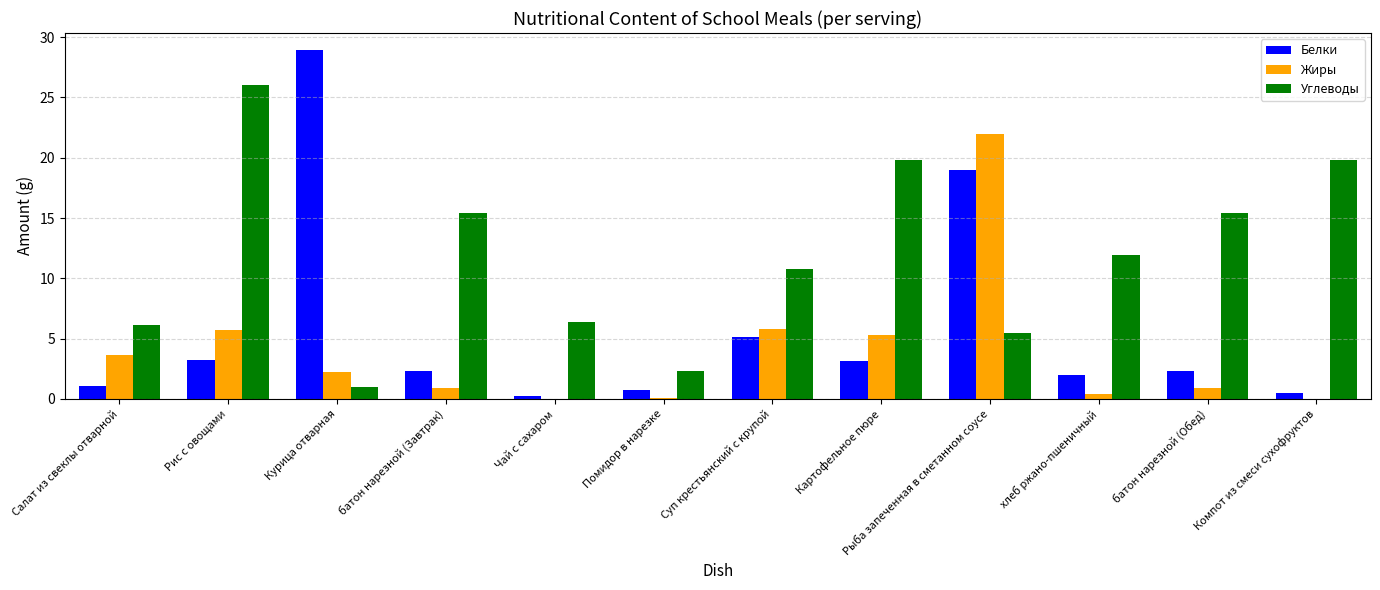

What are all the series names shown in the legend?

Белки, Жиры, Углеводы